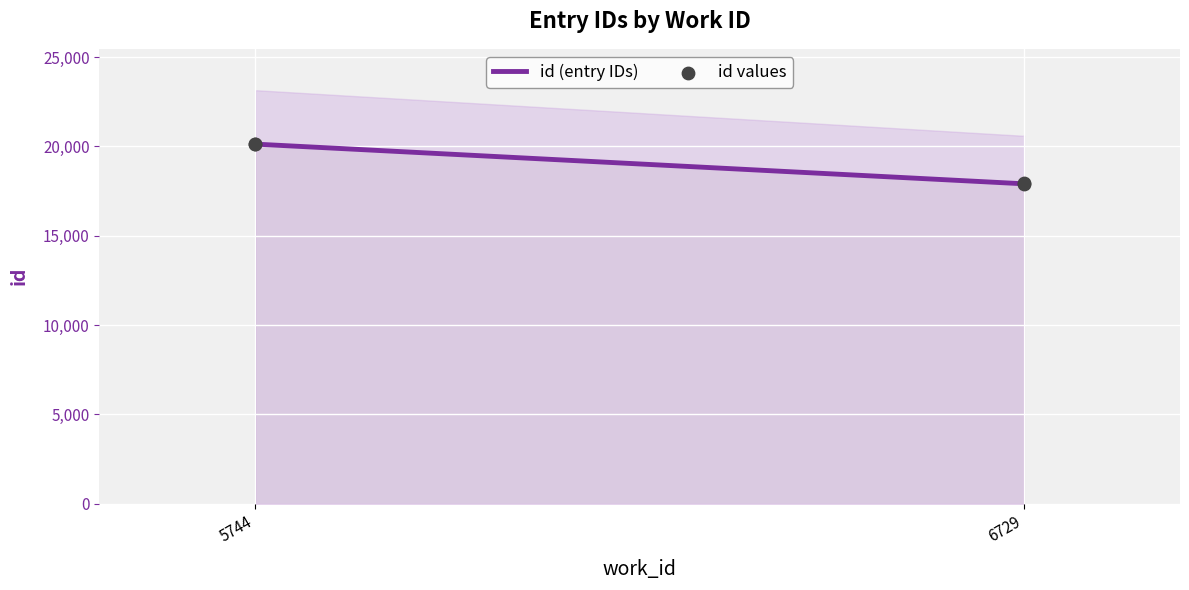

Which series contains the highest Y value?

id (entry IDs)